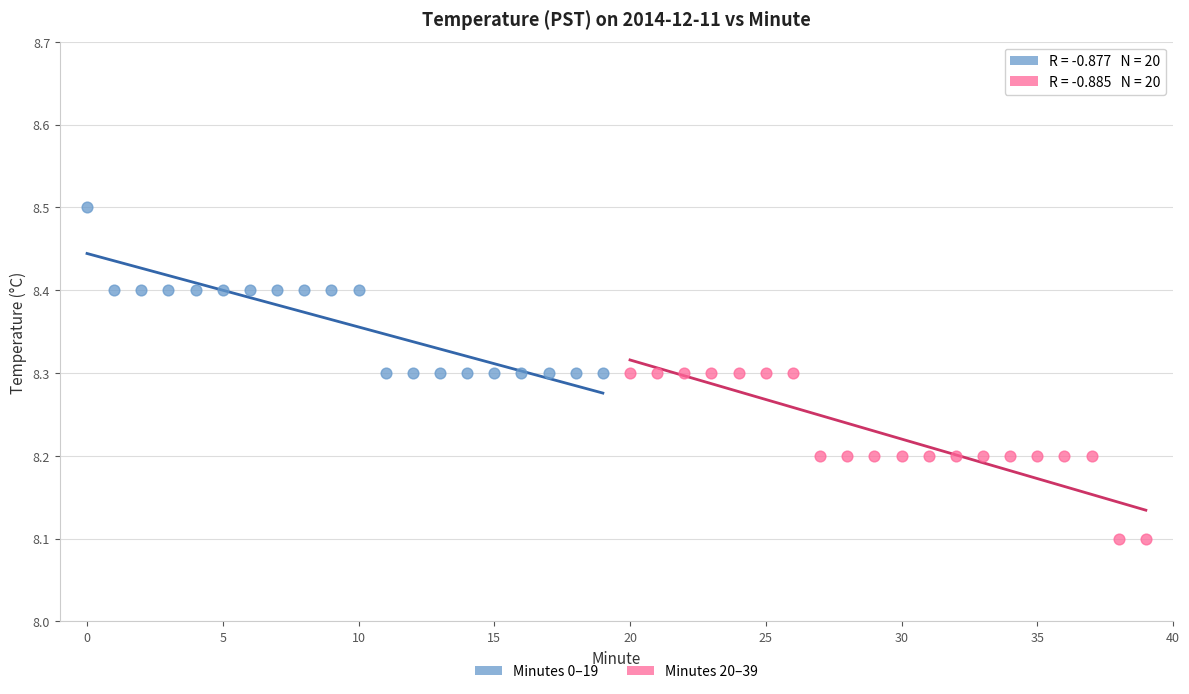

What are all the series names shown in the legend?

Minutes 0–19, Minutes 20–39